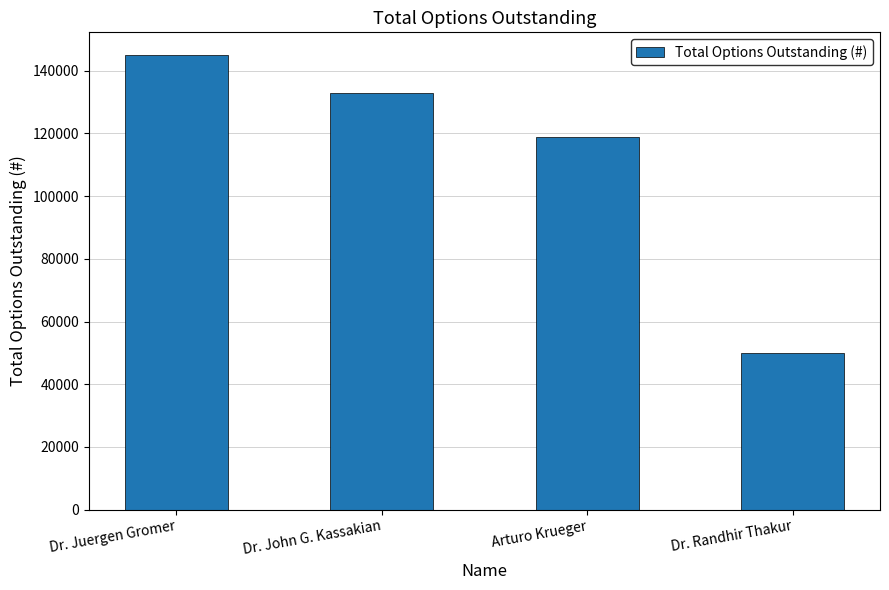

What is the sum of the values at Dr. Randhir Thakur and Arturo Krueger?

169000